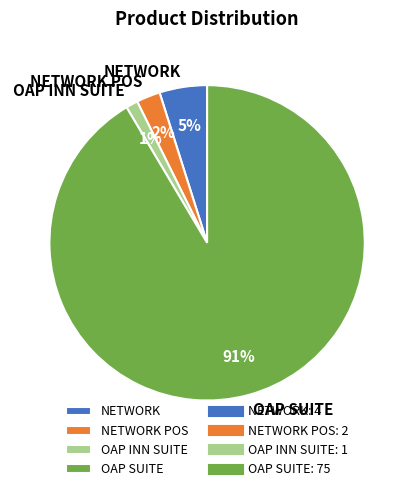

To the nearest percent, what is the difference between the NETWORK POS and OAP INN SUITE slice percentages?

1%